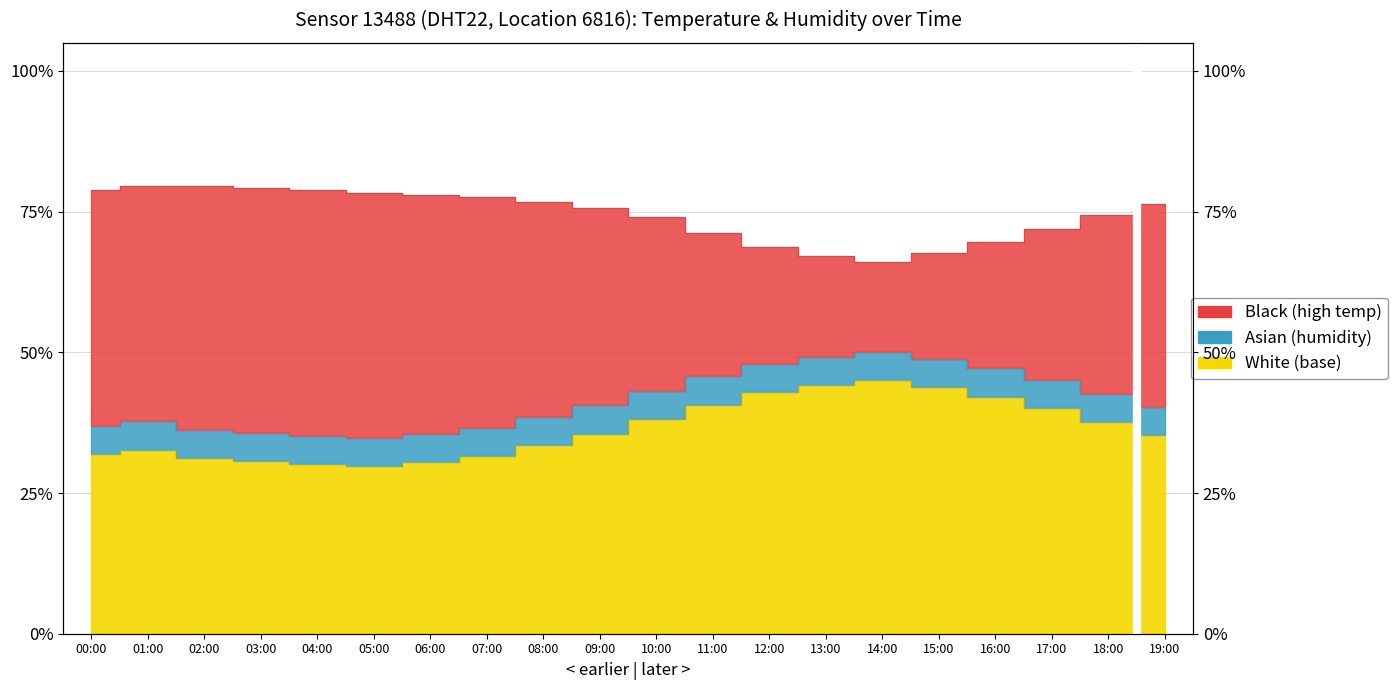

The value of temperature at 15:00 is 28.0. True or false?

False